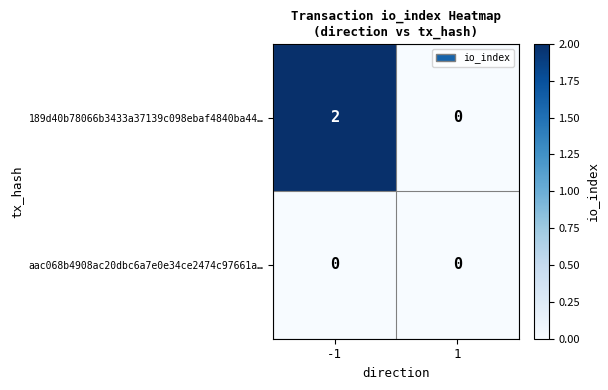

List the labels in order of 189d40b78066b3433a37139c098ebaf4840ba44… value, smallest first.

1, -1